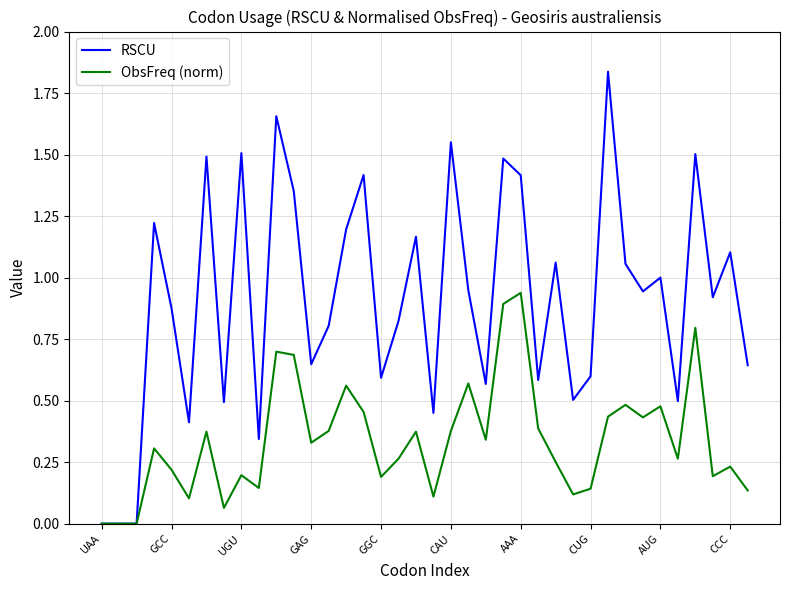

List the series in order of their peak value, lowest first.

ObsFreq (norm), RSCU